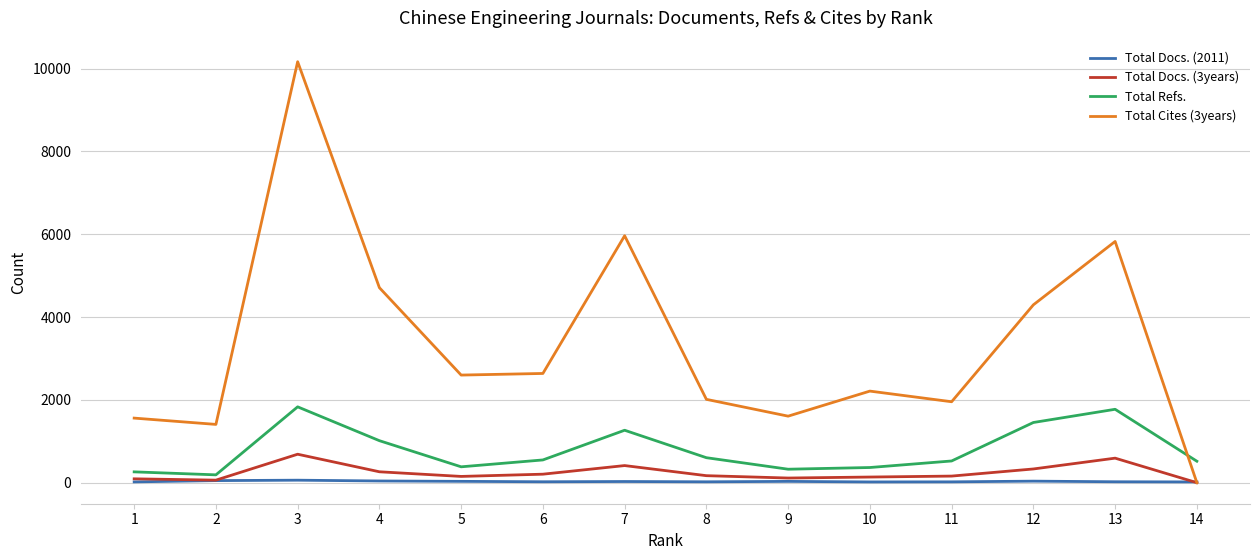

What is the difference between the second highest and minimum values in the Total Docs. (2011) series?

32